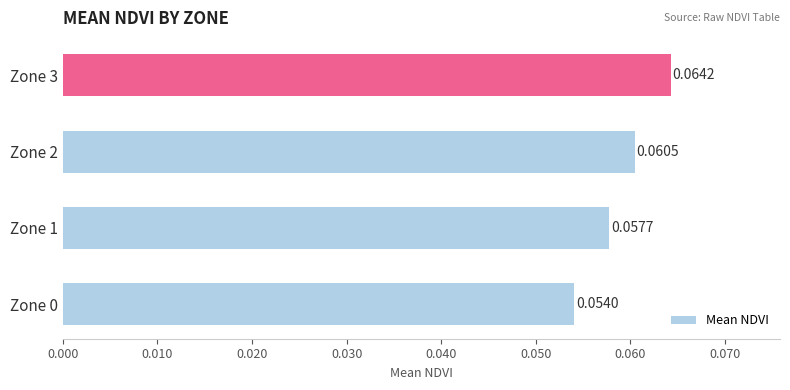

Which has a higher value, Zone 3 or Zone 0?

Zone 3